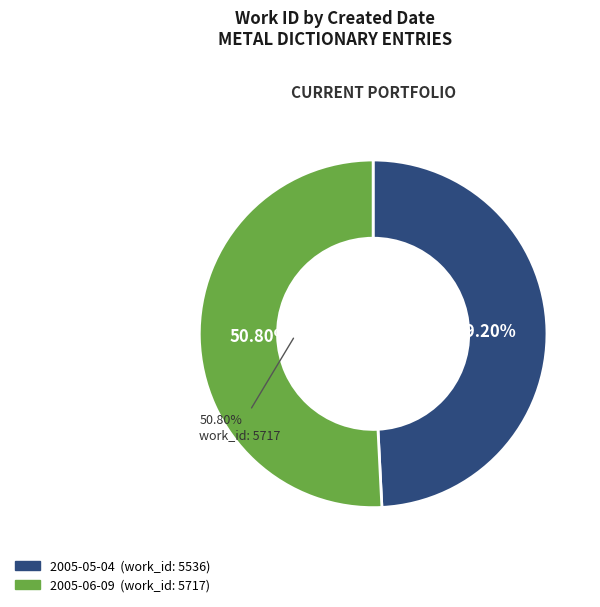

To the nearest percent, what is the average slice percentage?

50%